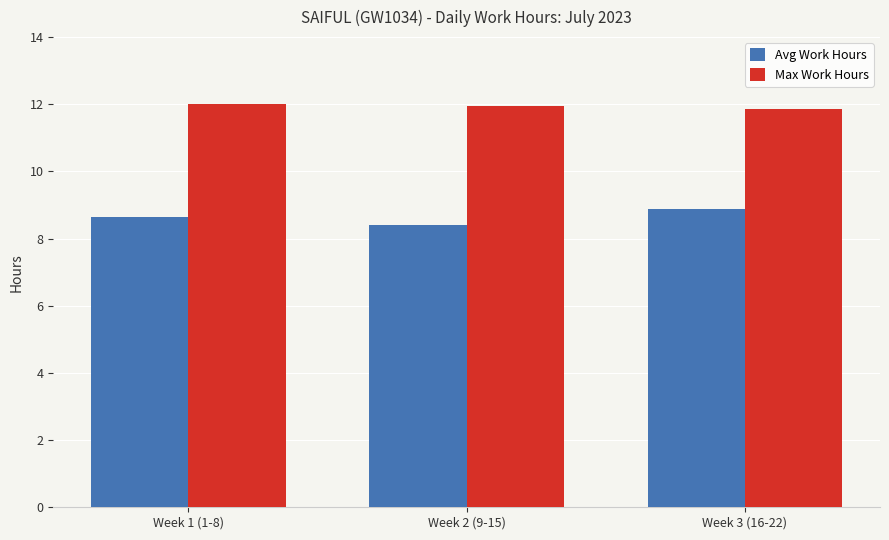

What is the value of the Avg Work Hours bar at the 3rd from the left?

8.9